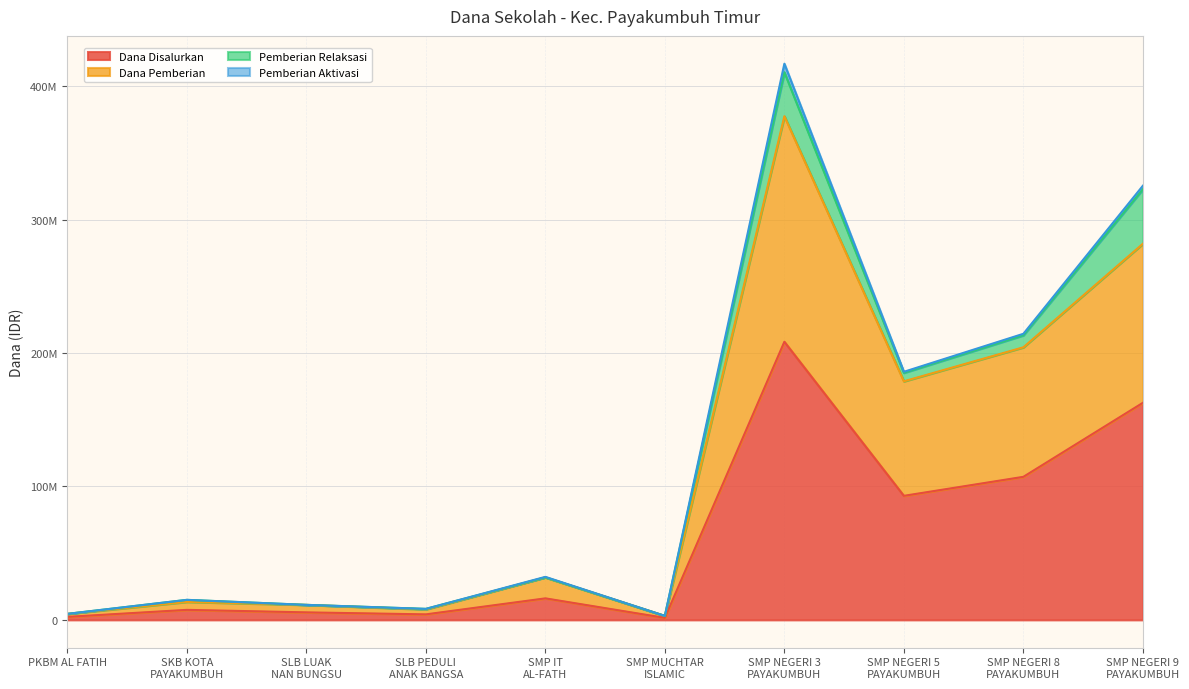

What is the difference between the maximum and minimum values in the Dana Disalurkan series?

207000000